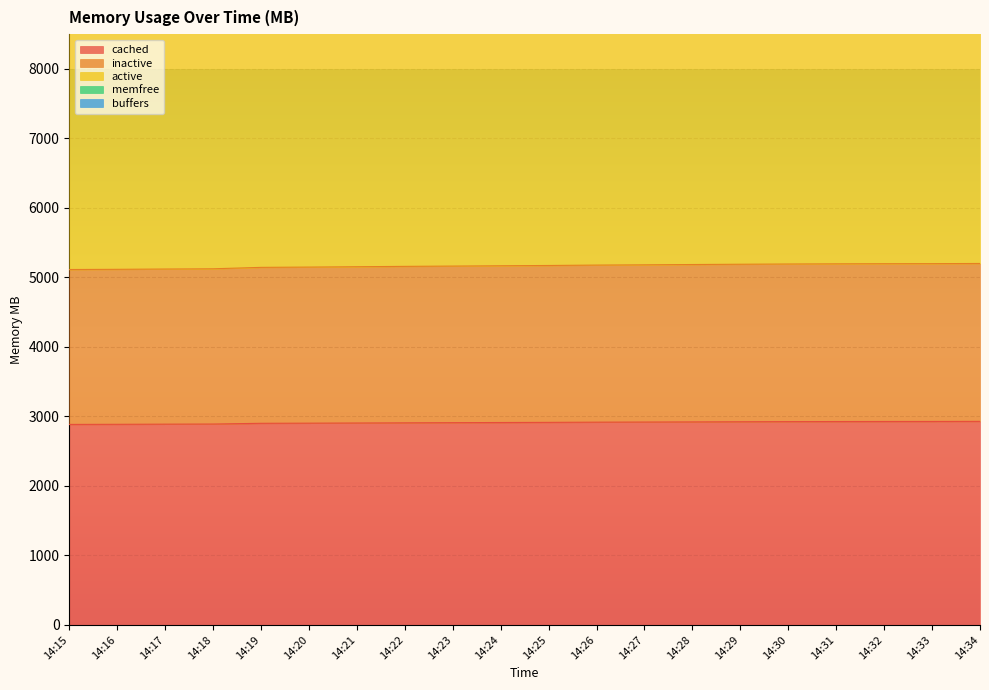

Which series changed the most between 14:33 and 14:34?

inactive